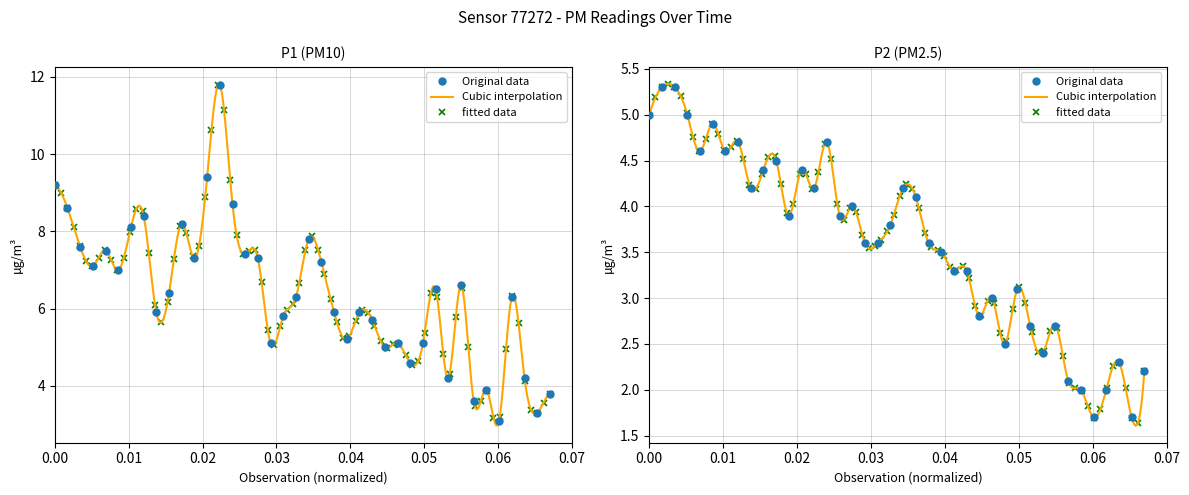

How many values in the P1 series are below 6?

18